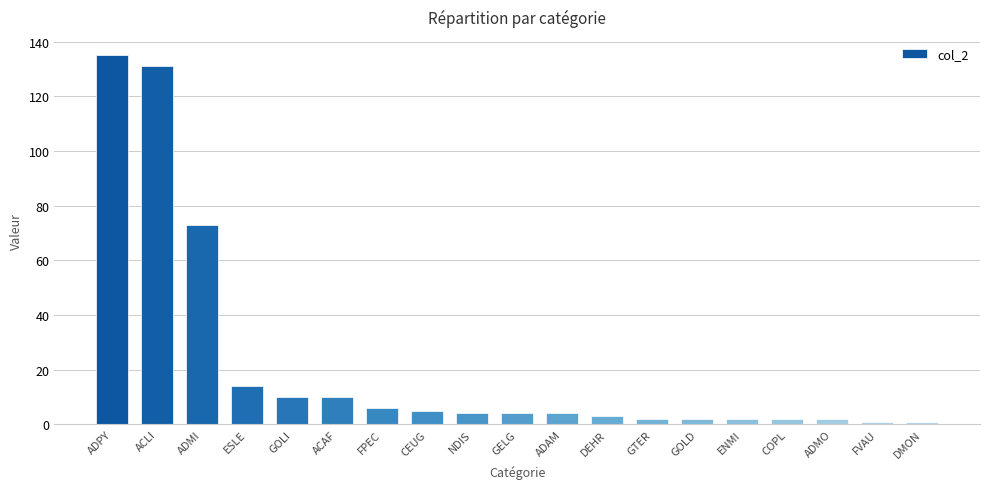

Which category has the highest value across all series?

ADPY